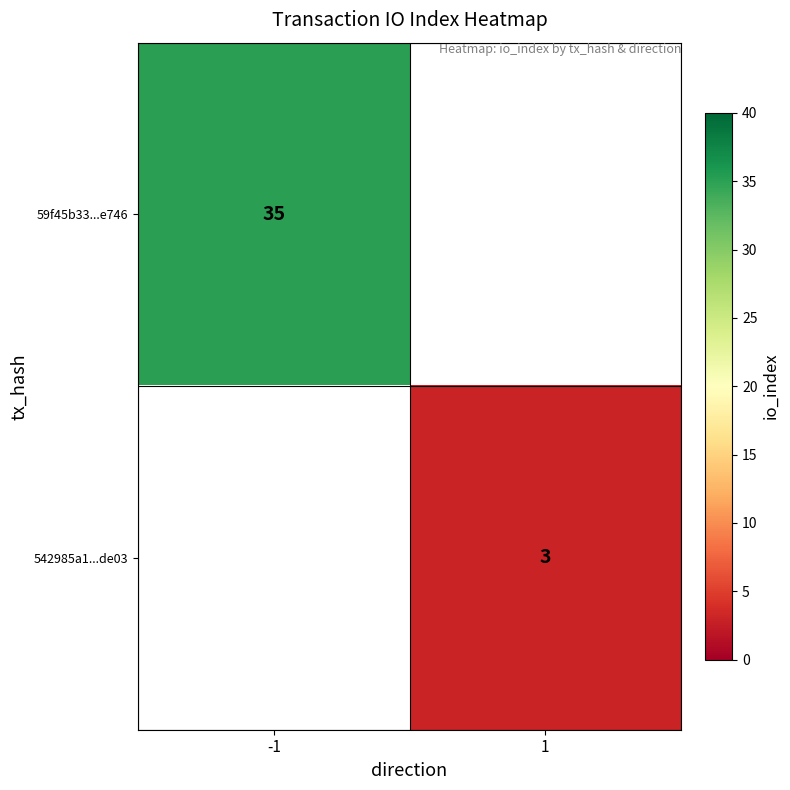

The 542985a1...de03 series shows 3 at 1. True or false?

True